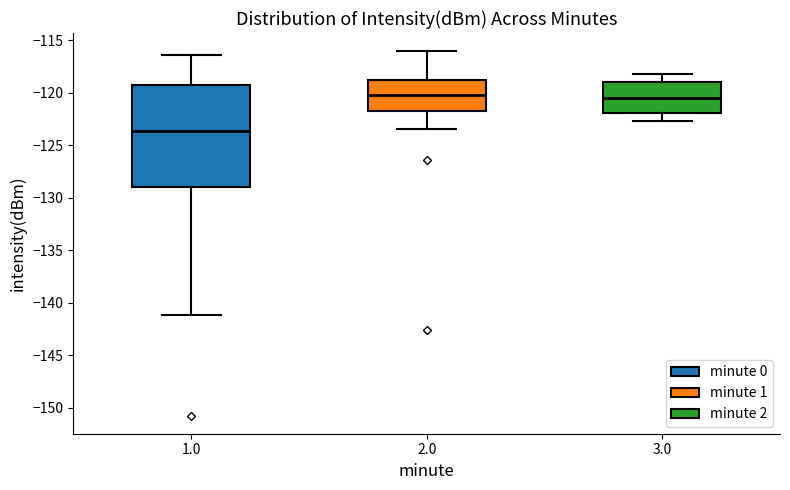

Reading left to right, read every box against the y-axis: the position of its median line, the range the box covers, and the ends of its whiskers. The values are not printed on the chart, so give them approximately, as read against the axis.

1.0: median -123.5, box -129.0 to -119.5, whiskers -141.0 to -116.5
2.0: median -120.0, box -121.5 to -119.0, whiskers -123.5 to -116.0
3.0: median -120.5, box -122.0 to -119.0, whiskers -122.5 to -118.0